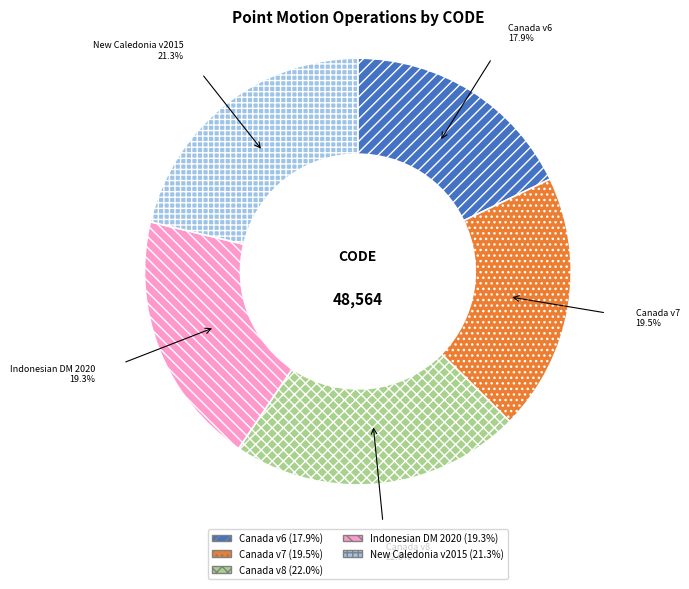

Is there a majority slice in this chart?

No